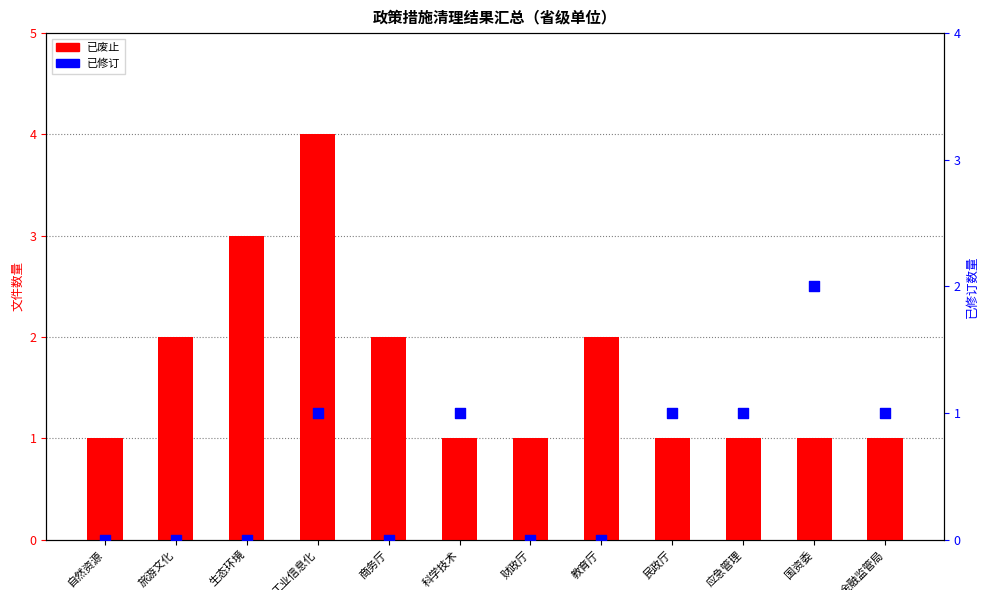

Which series has the largest total across all categories?

已废止